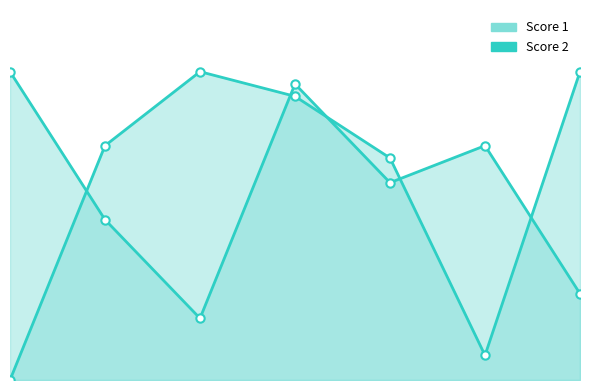

What are all the series names shown in the legend?

Score 1, Score 2